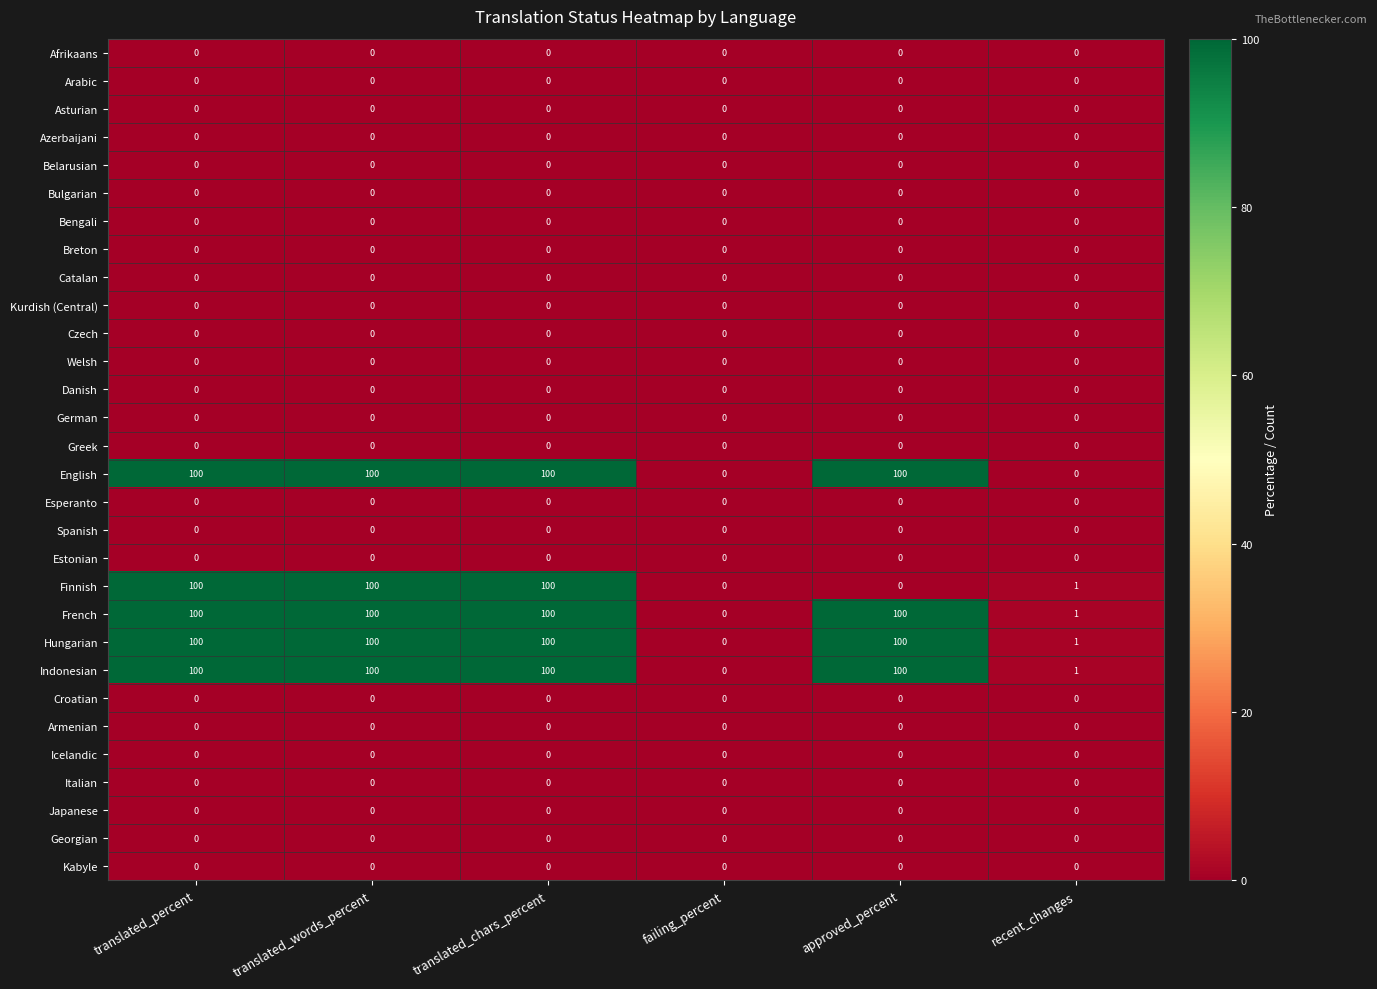

Which series changed the most between approved_percent and recent_changes?

English